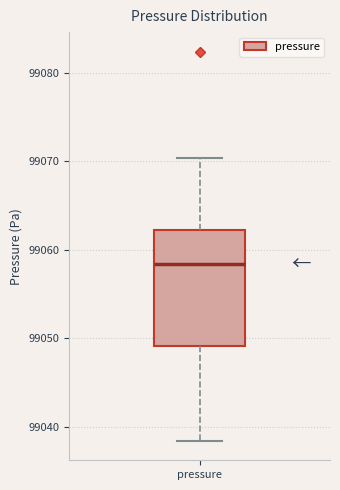

Read this box plot against the y-axis: the position of the median line, the range covered by the box, and the ends of both whiskers. The values are not printed on the chart, so give them approximately, as read against the axis.

median 99058, box 99049 to 99062, whiskers 99038 to 99070